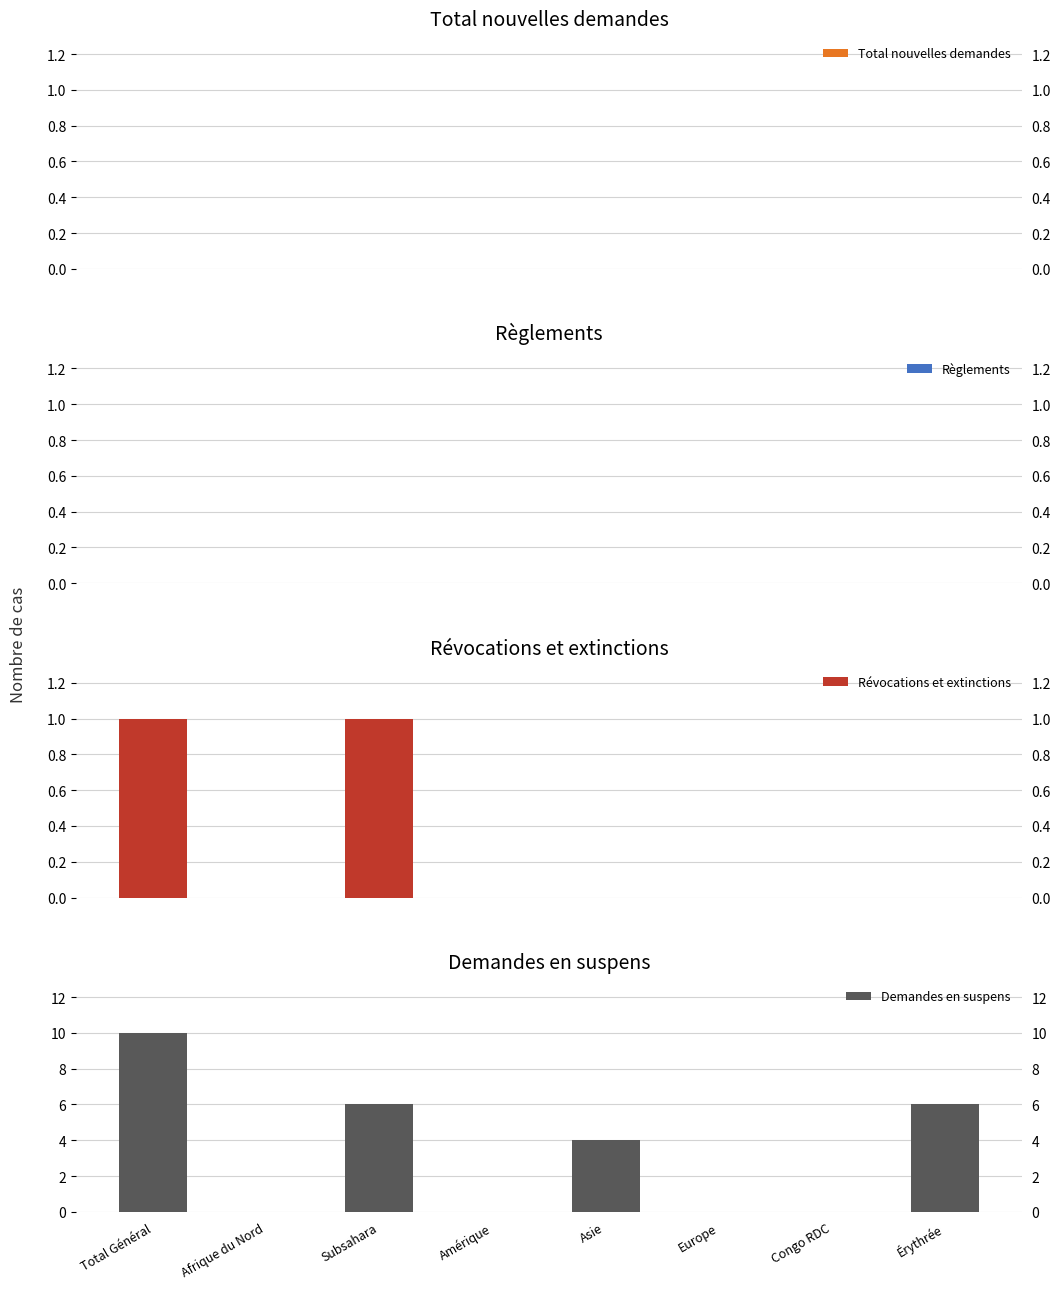

What is the approximate value of Demandes en suspens at Asie, to the nearest 5?

5